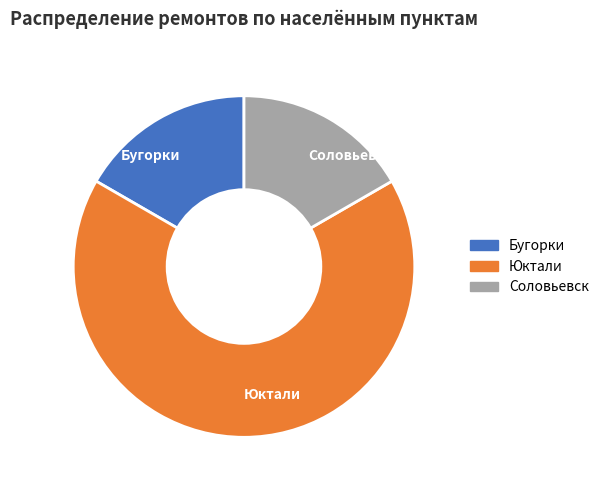

Is the sum of Бугорки and Юктали greater than half?

Yes